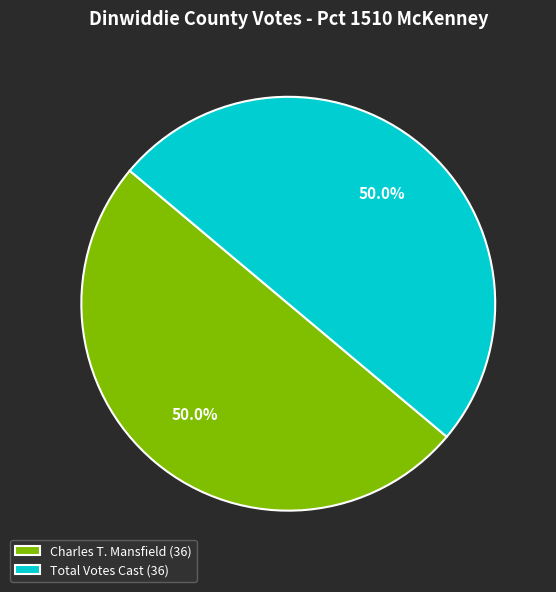

What percentage is NOT represented by Charles T. Mansfield (36)?

50.0%